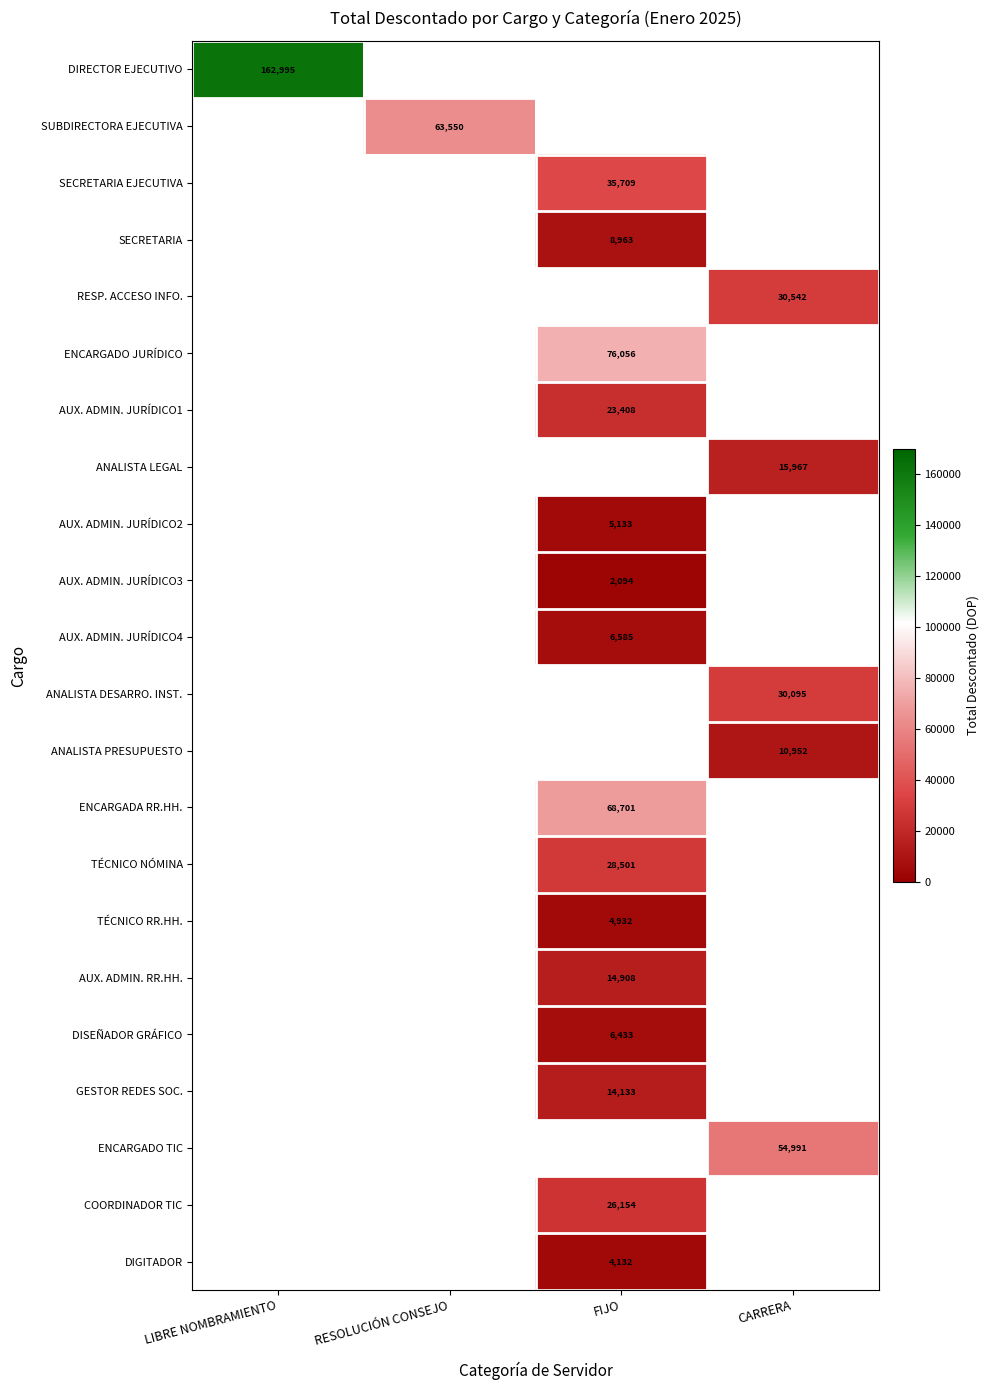

Is the value of COORDINADOR TIC at RESOLUCIÓN CONSEJO greater than the value of SECRETARIA EJECUTIVA at RESOLUCIÓN CONSEJO?

No